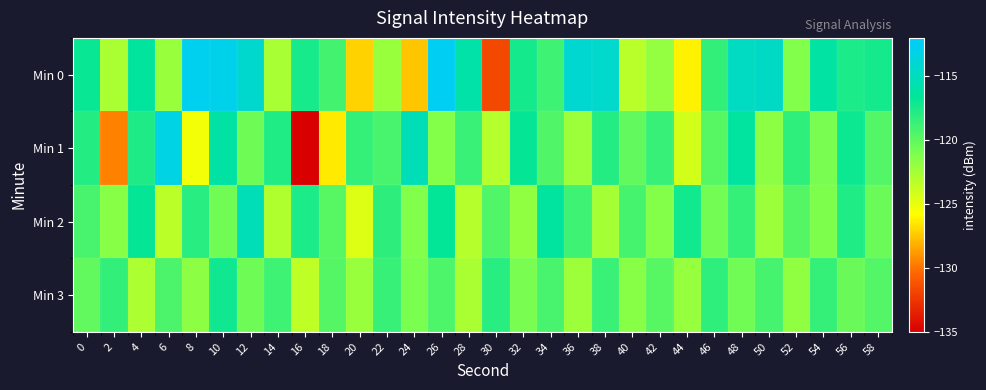

Which series has the largest total across all categories?

Min 0